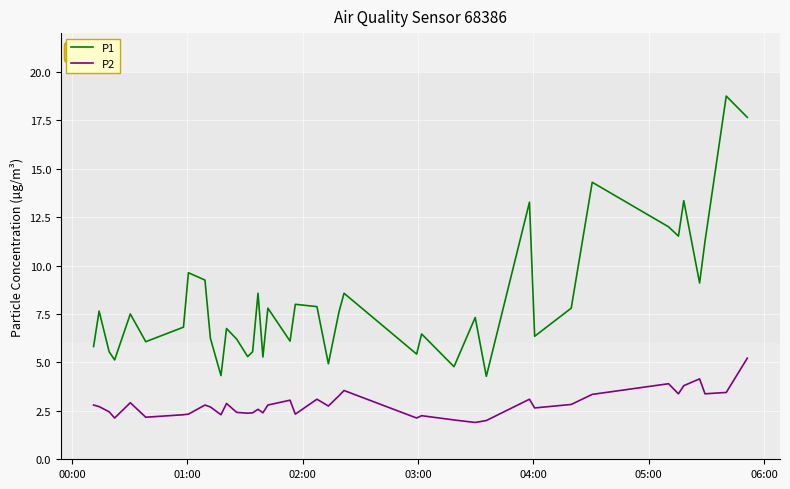

What are all the series names shown in the legend?

P1, P2